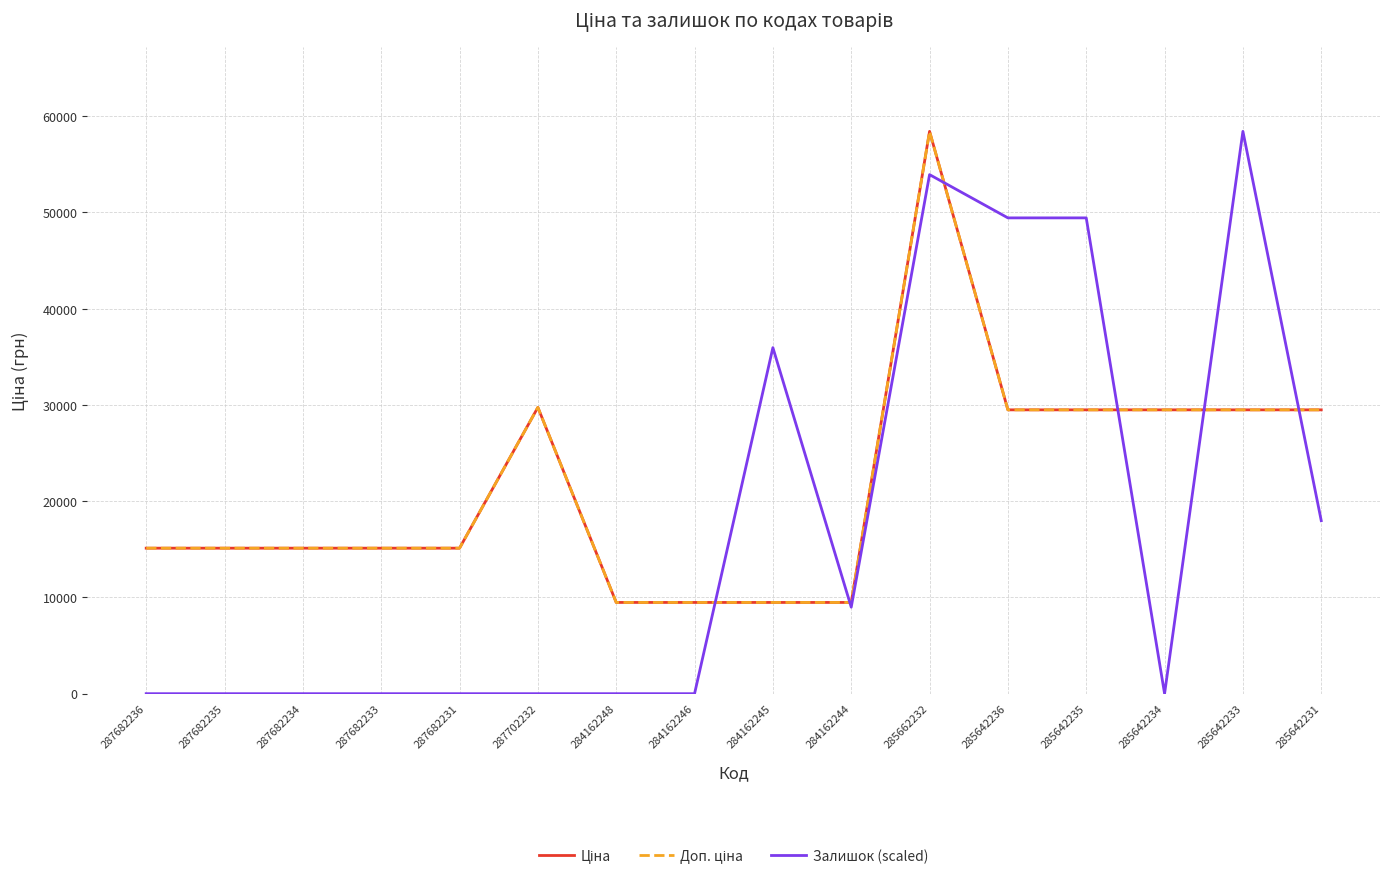

How many intersections are there between Ціна and Залишок (scaled)?

6